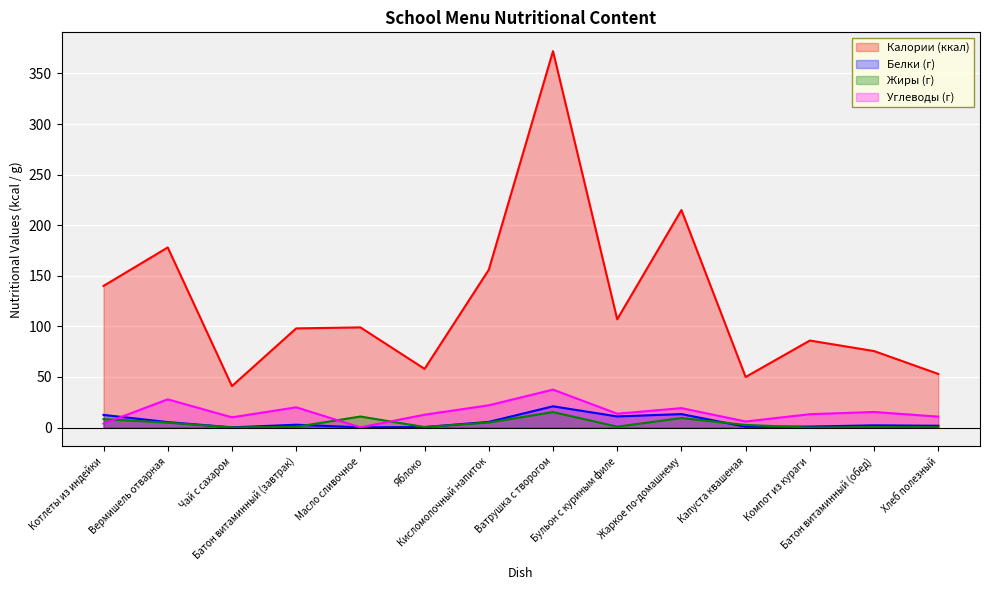

Rank the series at Батон витаминный (обед) from highest to lowest value.

Калории (ккал), Углеводы (г), Белки (г), Жиры (г)